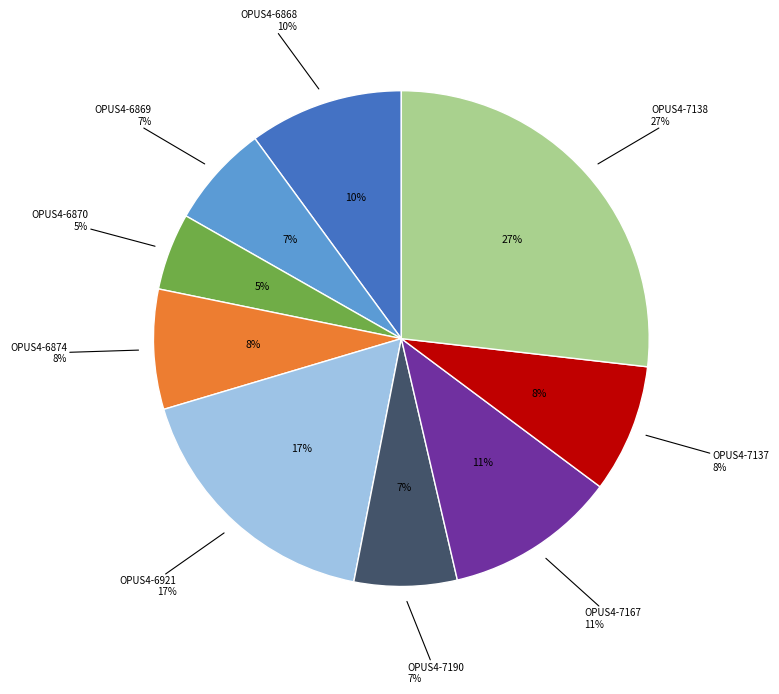

What percentage is NOT represented by OPUS4-6878?

100.0%